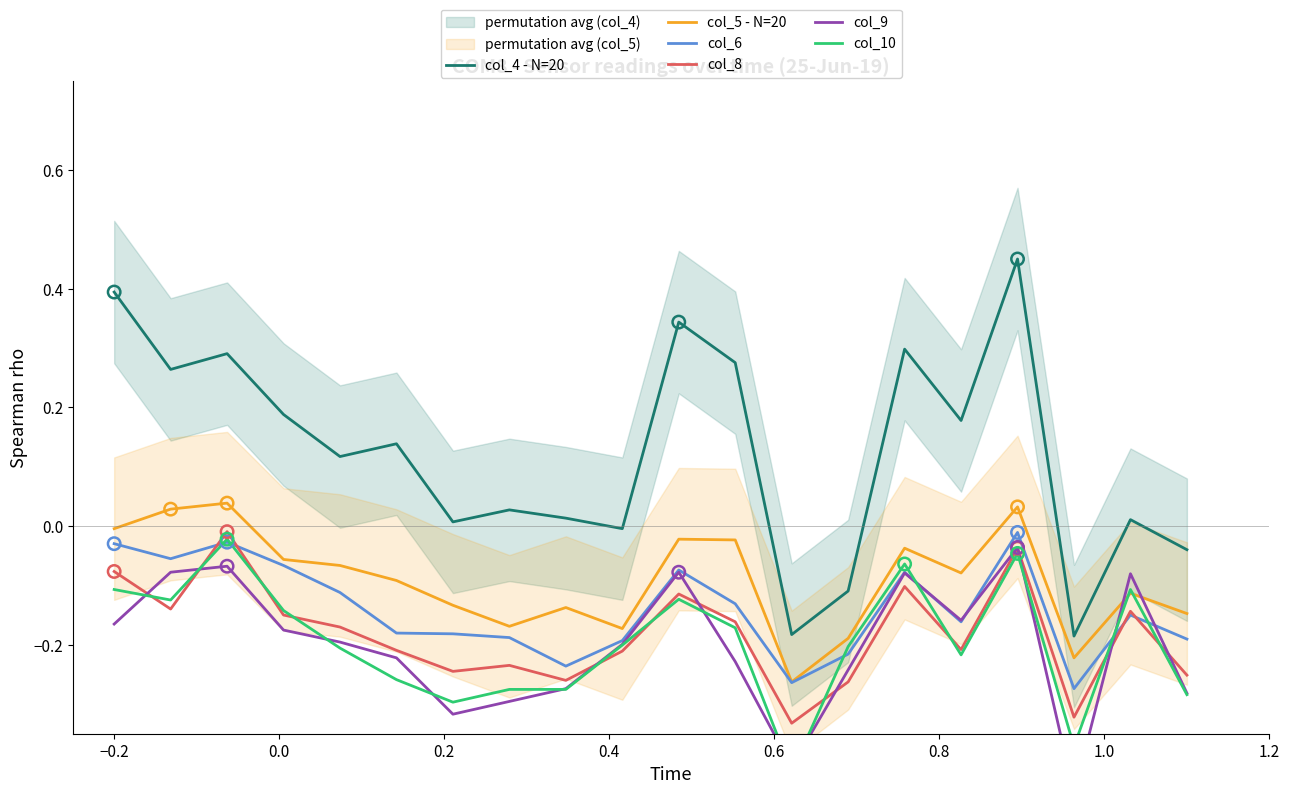

Which series has the largest total across all categories?

col_4 - N=20